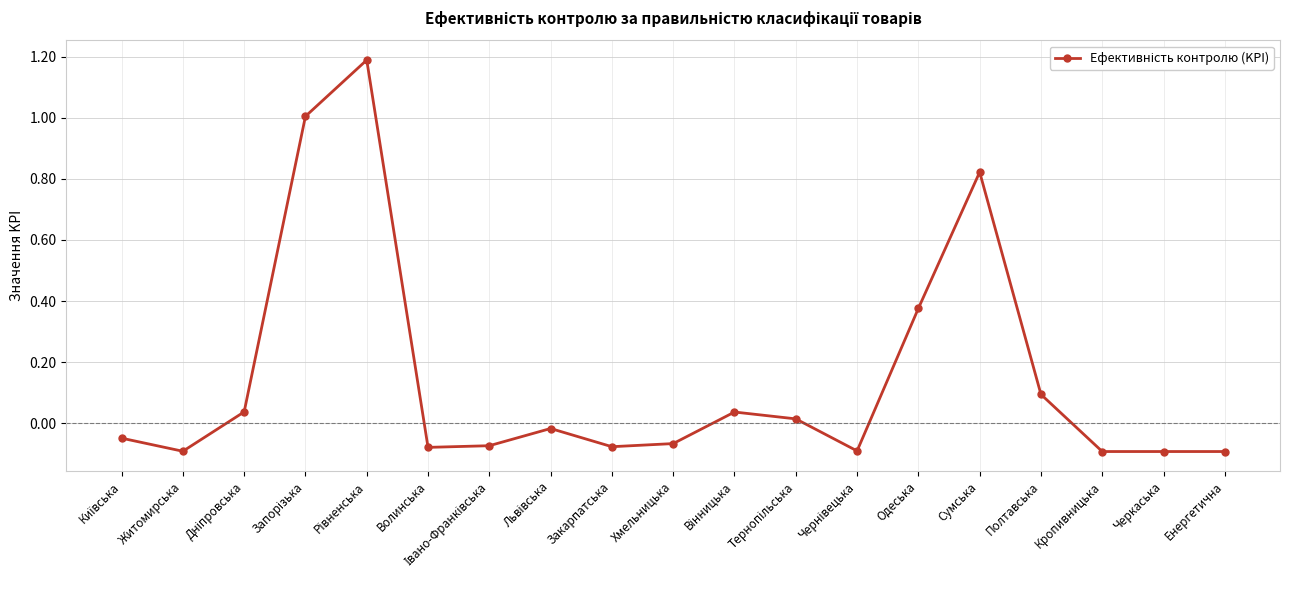

How many data points does each series have?

19